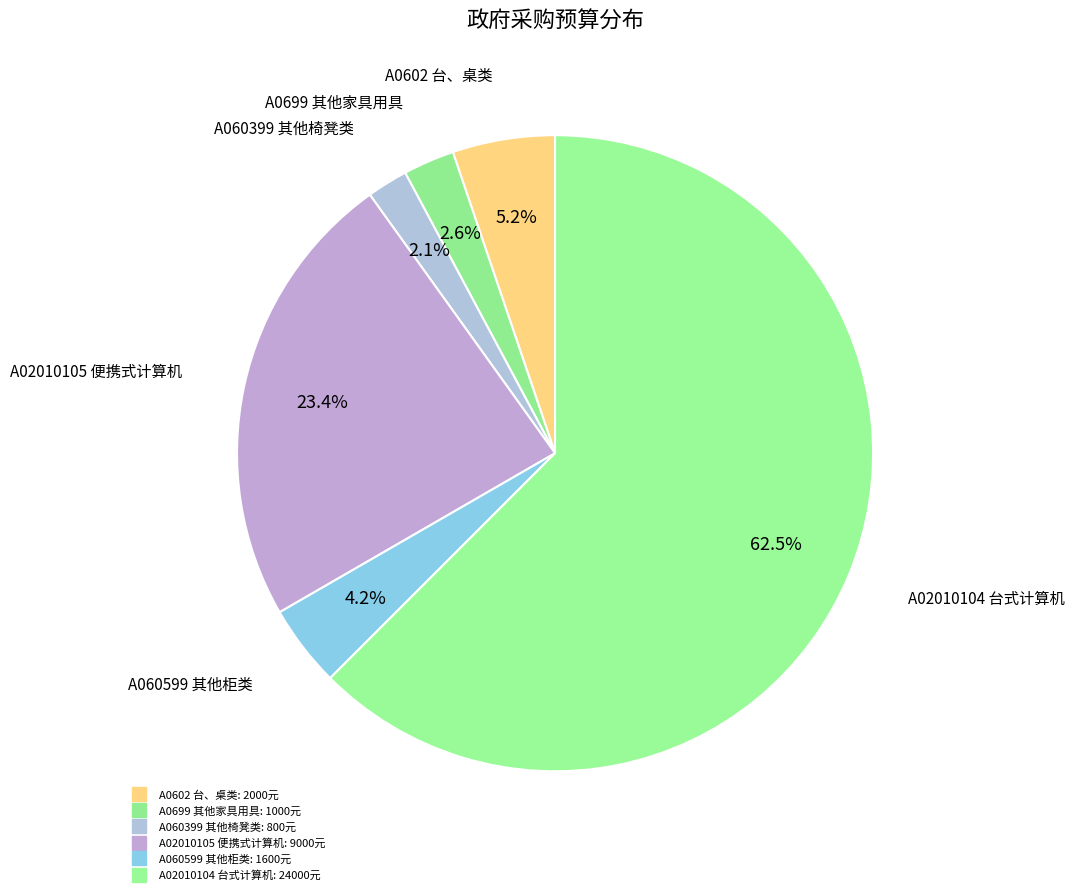

What is the change in value from A0602 台、桌类 to A060399 其他椅凳类?

-1200